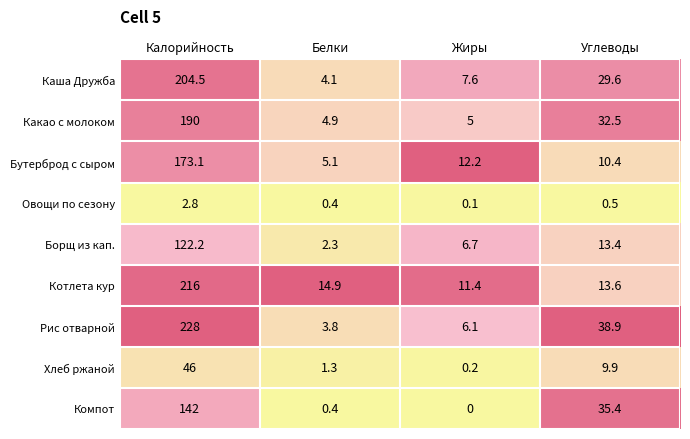

Which series changed the most between Белки and Углеводы?

Рис отварной